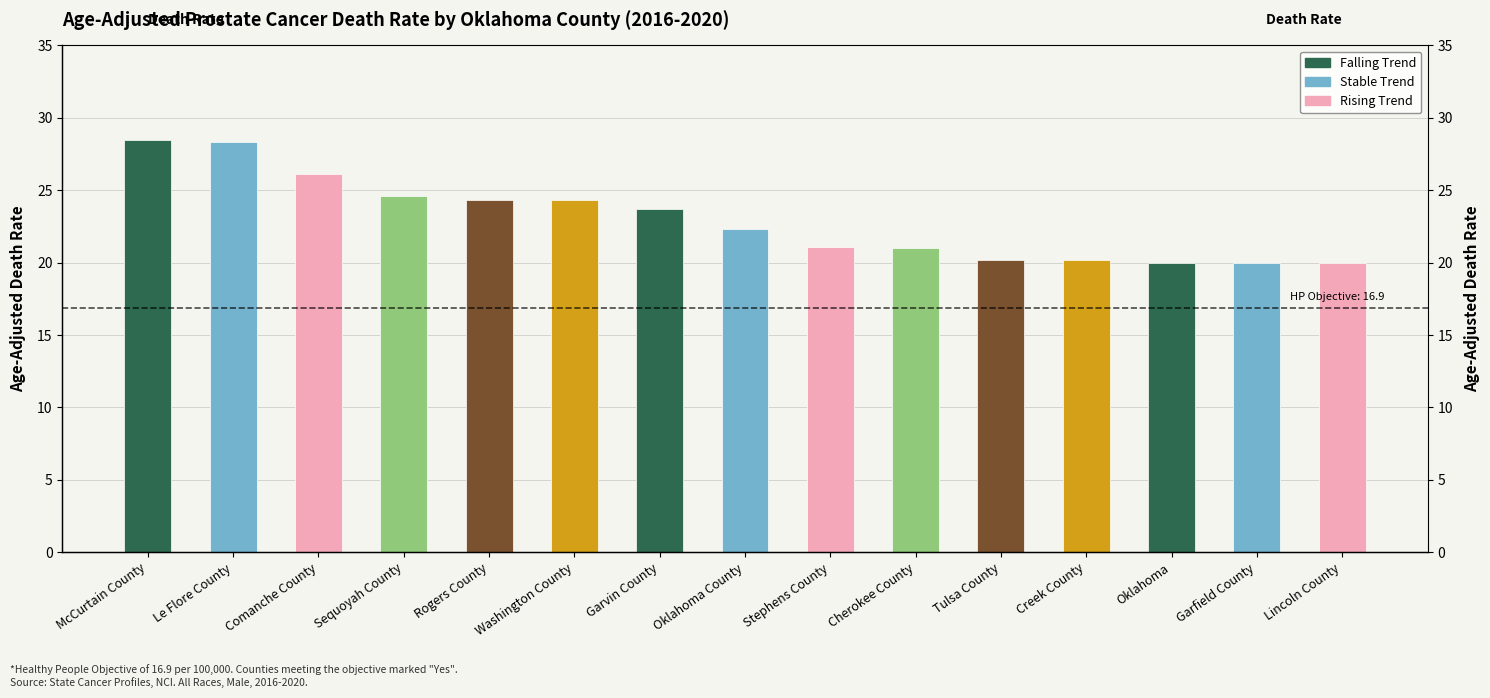

What position from the right is Oklahoma?

3